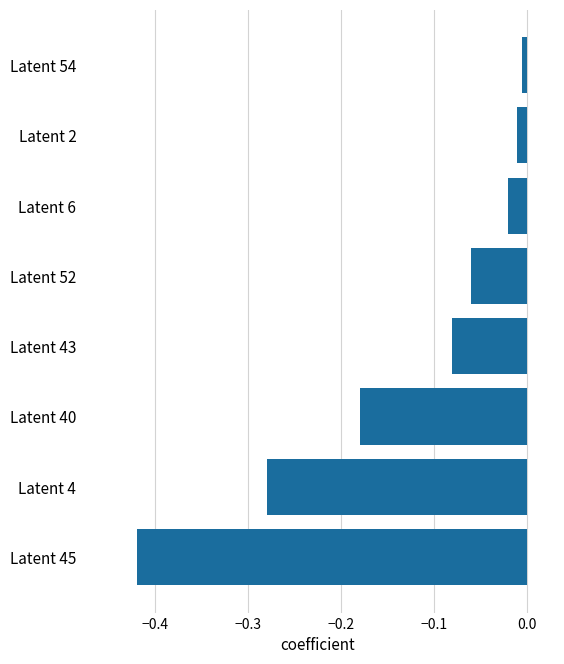

What is the change in value from Latent 4 to Latent 43?

+0.2